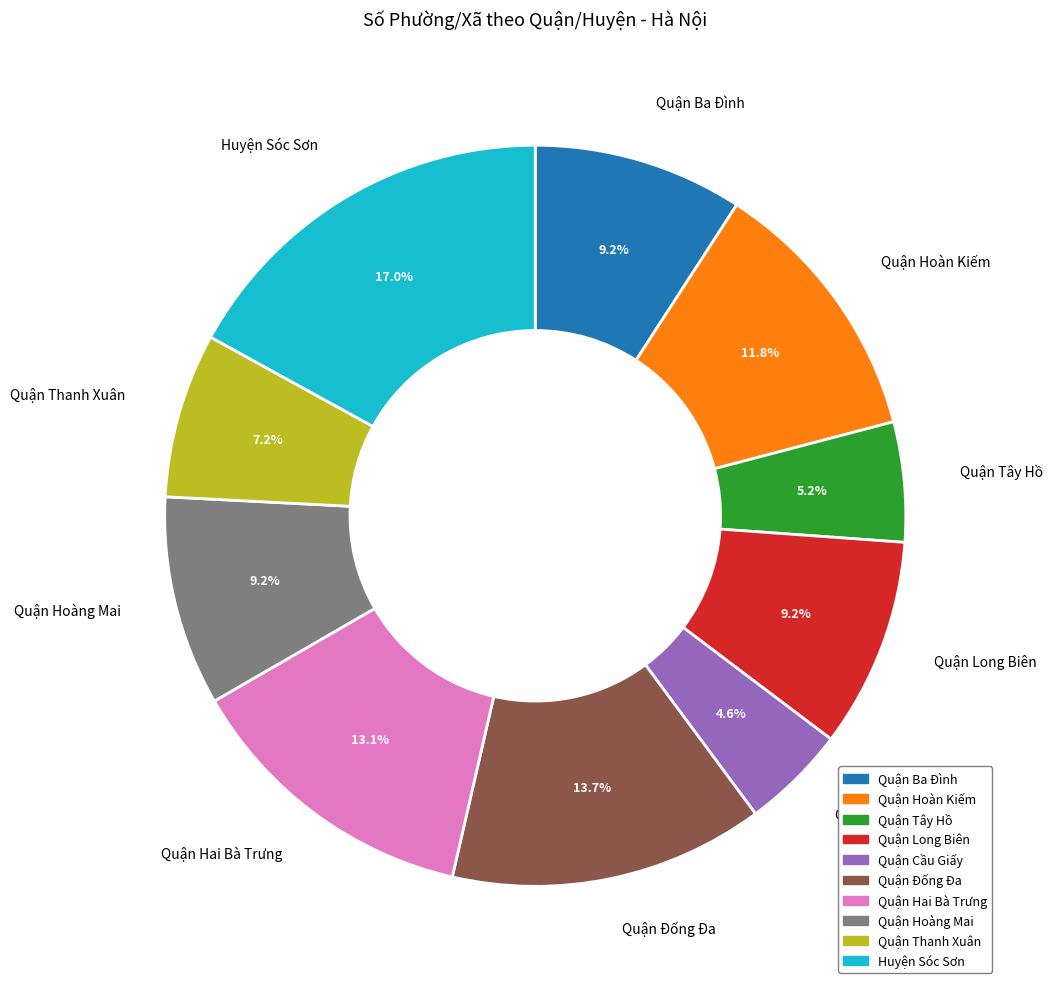

Is there a majority slice in this chart?

No